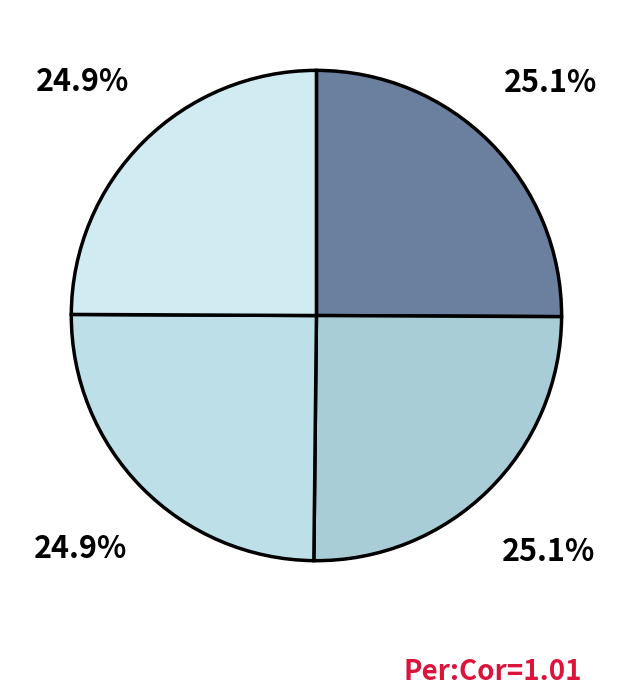

How many segments does this pie chart have?

4